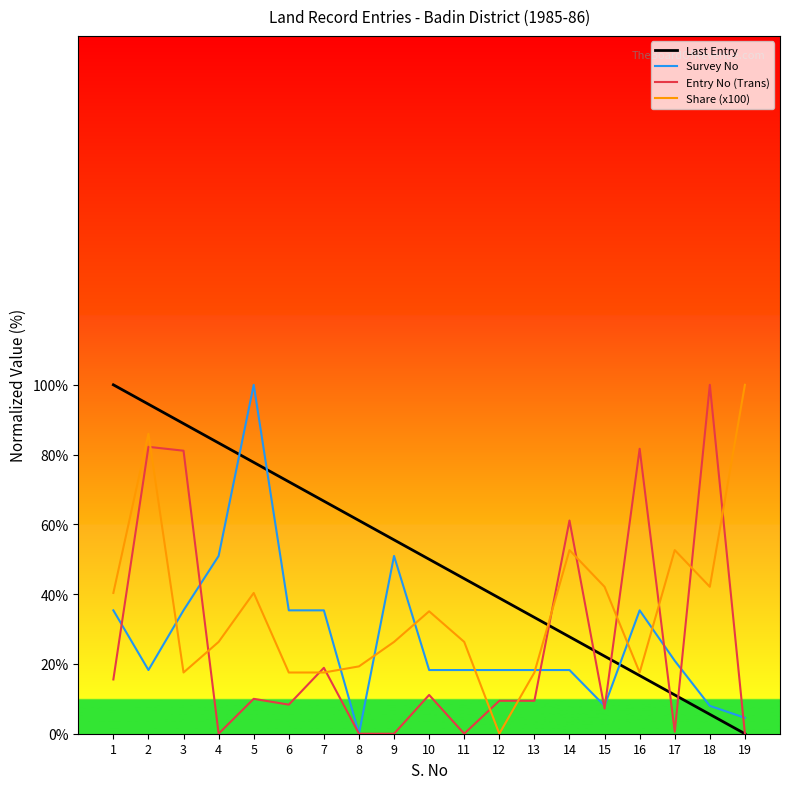

List the labels in order of Last Entry value, smallest first.

19, 18, 17, 16, 15, 14, 13, 12, 11, 10, 9, 8, 7, 6, 5, 4, 3, 2, 1